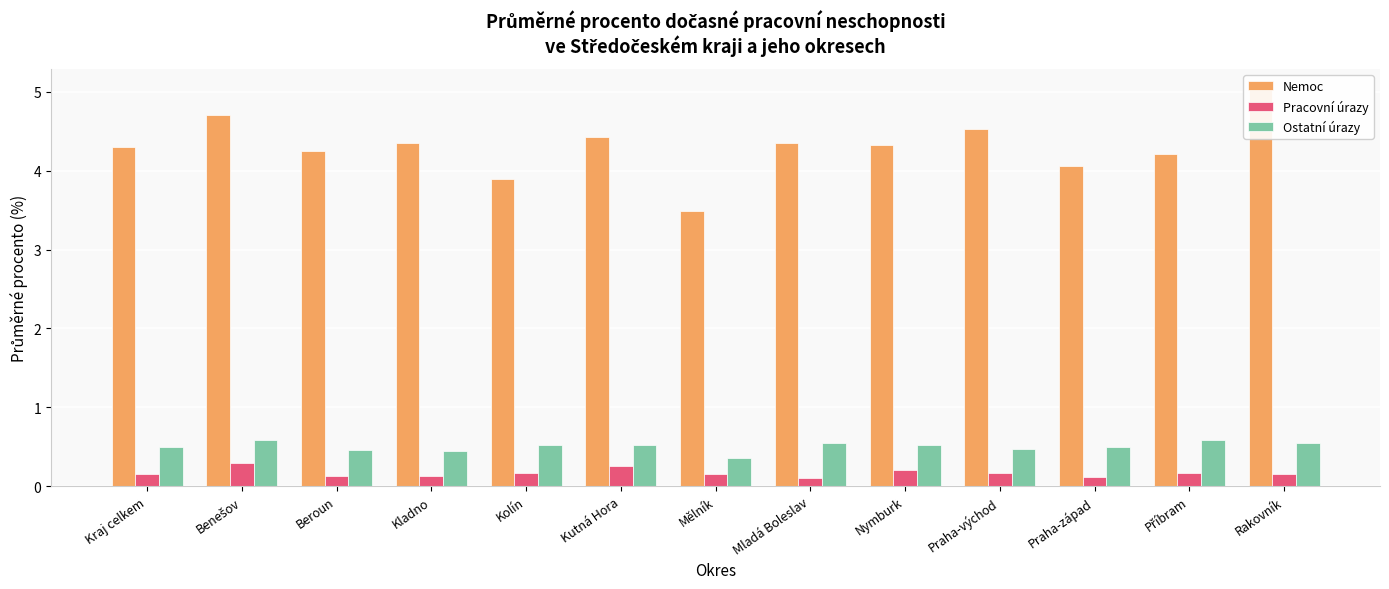

At which category does the chart reach its minimum across all series?

Mladá Boleslav